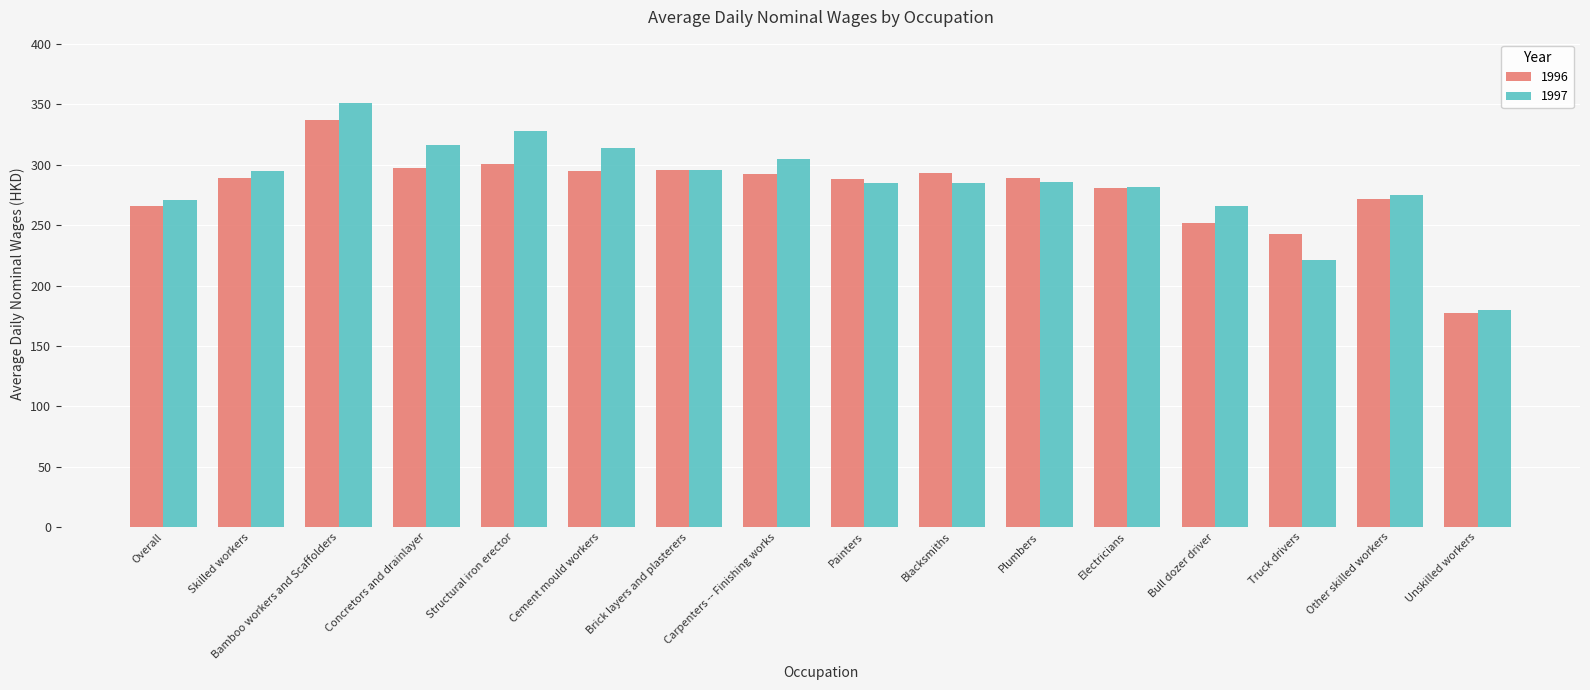

What is the greatest value displayed?

351